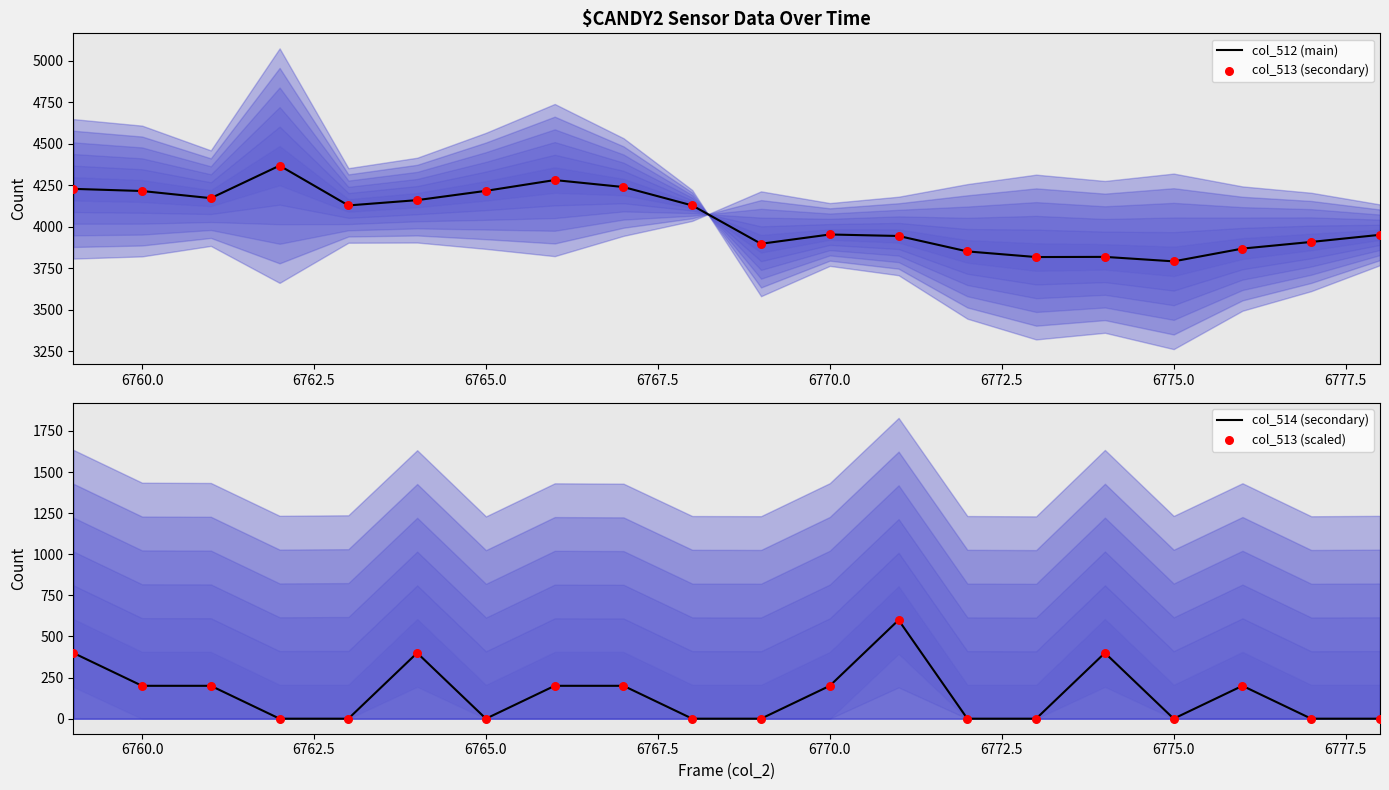

Which series reaches the minimum Y coordinate?

col_514 (secondary)